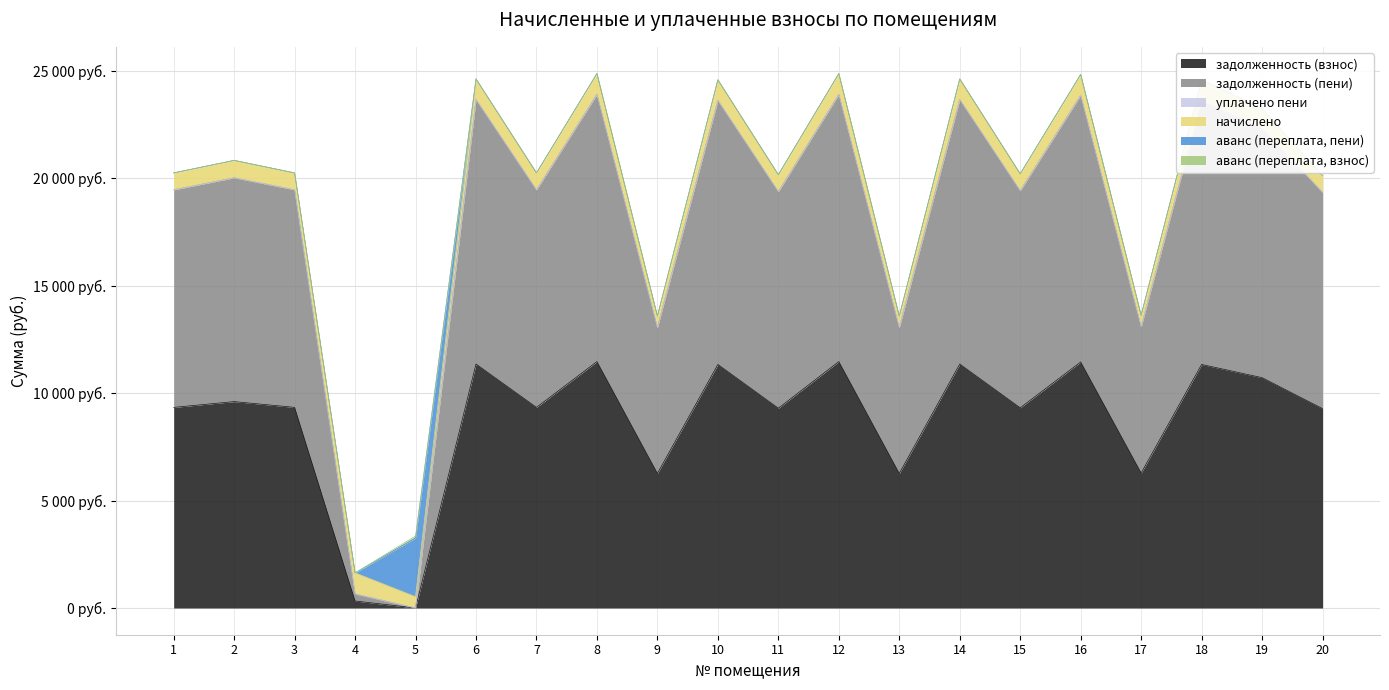

What is the difference between the maximum and second lowest values in the начислено series?

450.4